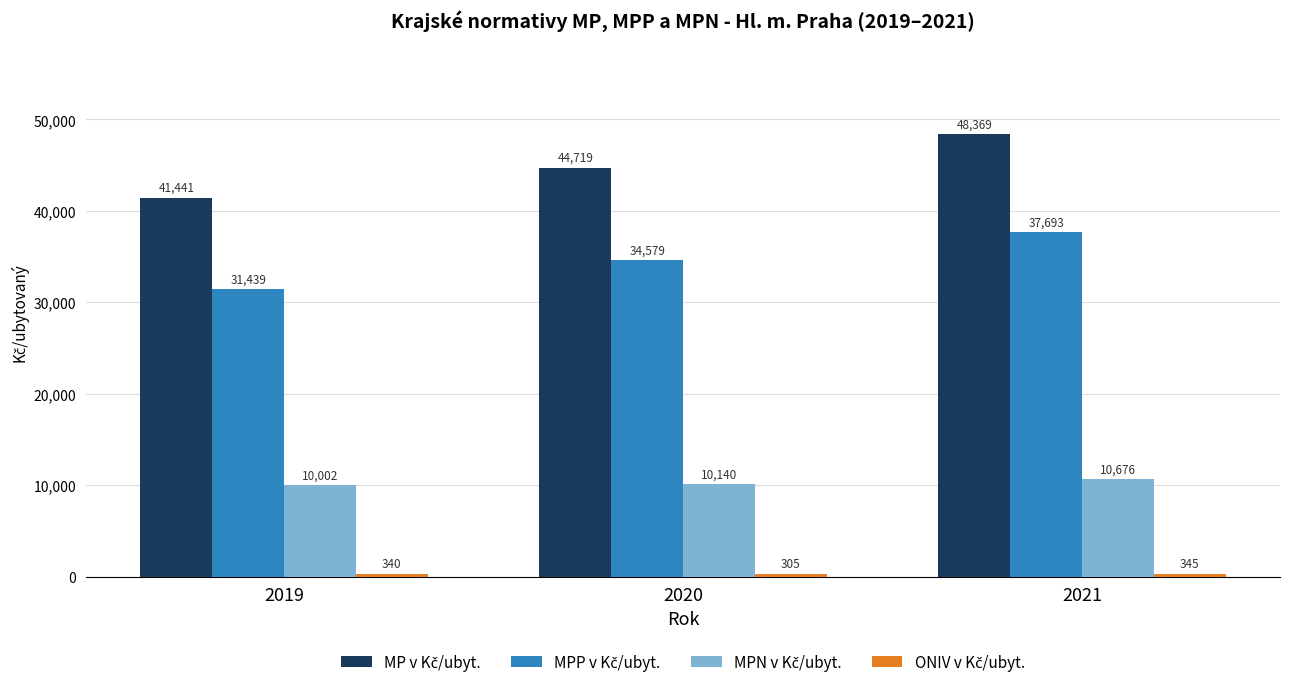

At how many categories does at least one series exceed 6692?

3